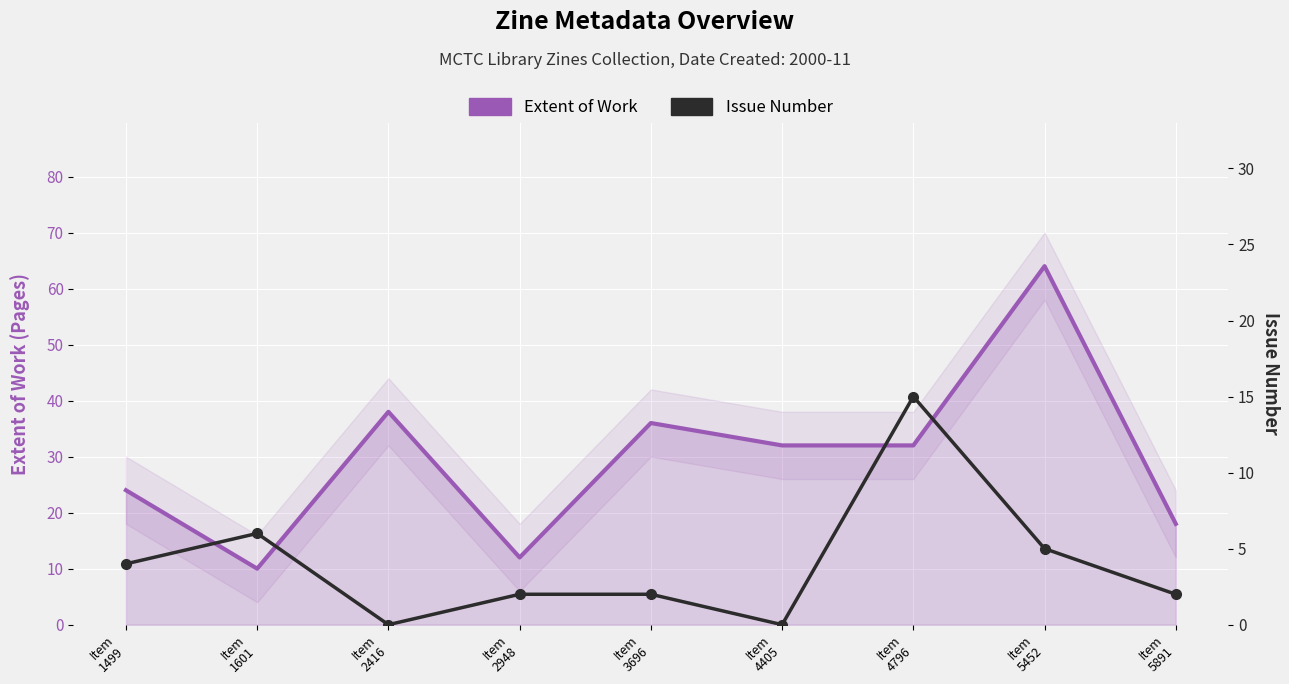

What is the difference between the Extent of Work values at Item
1601 and Item
2948?

2